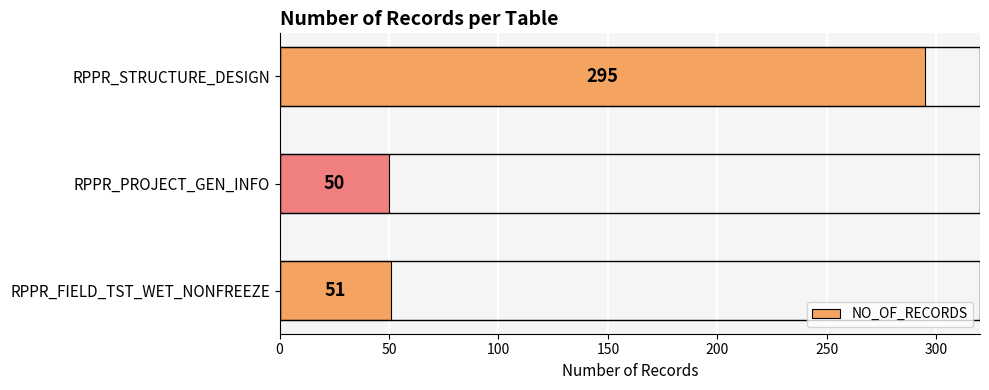

What is the approximate value at RPPR_STRUCTURE_DESIGN, to the nearest 10?

300